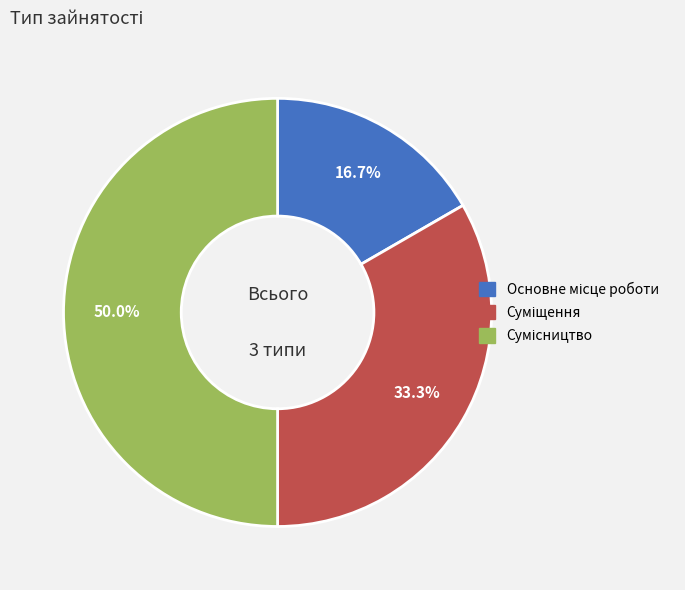

How many slices are in this pie chart?

3